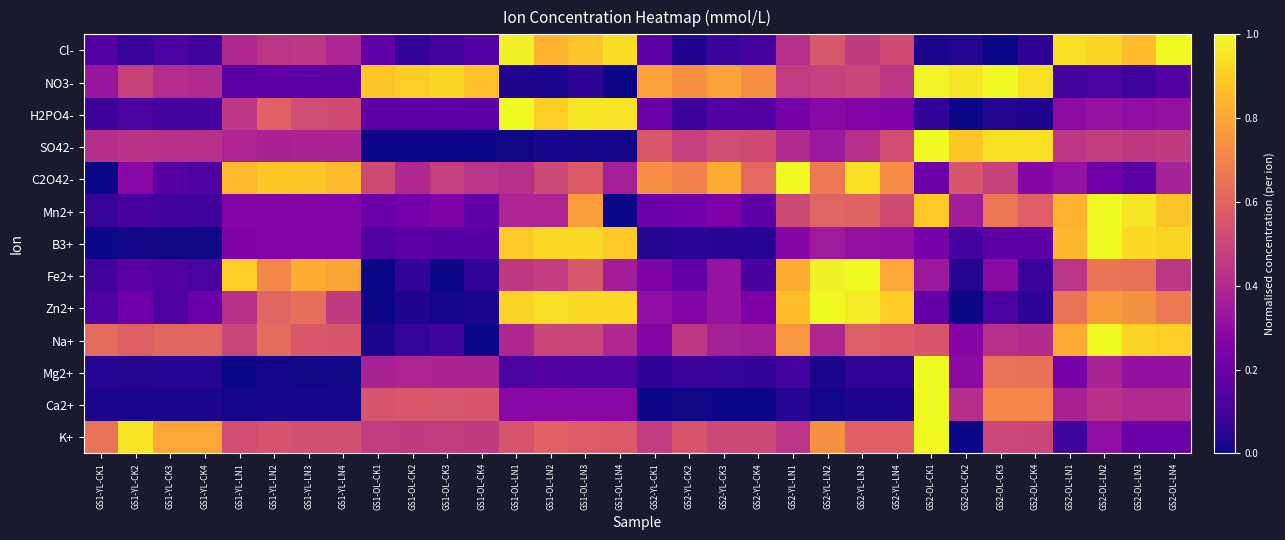

How many data points does each series have?

32